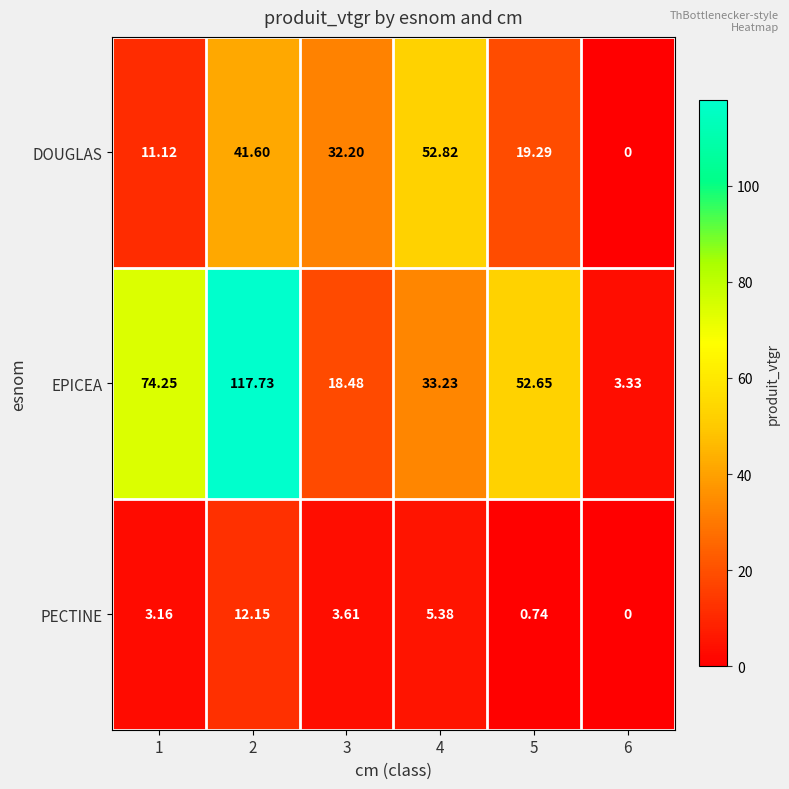

At 2, list the series in order from largest to smallest.

EPICEA, DOUGLAS, PECTINE